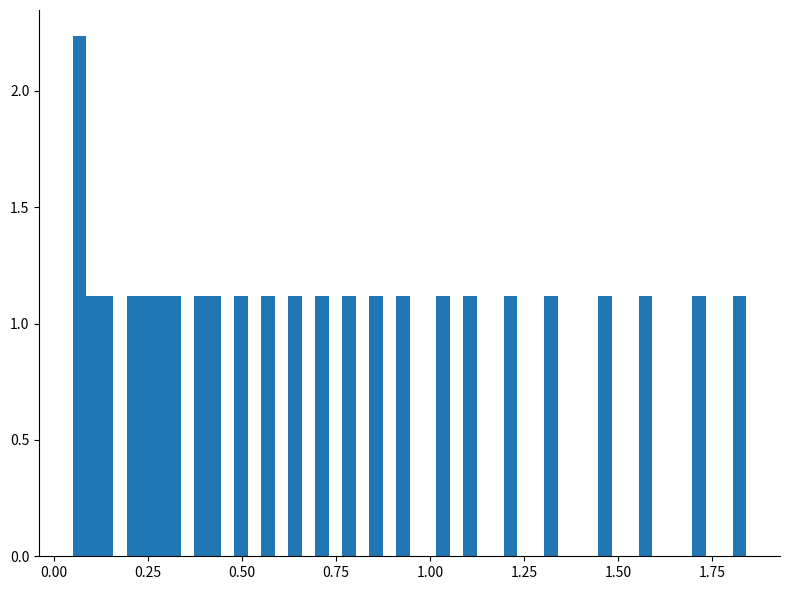

Read against the x-axis, roughly where is the centre of the tallest bar?

0.05